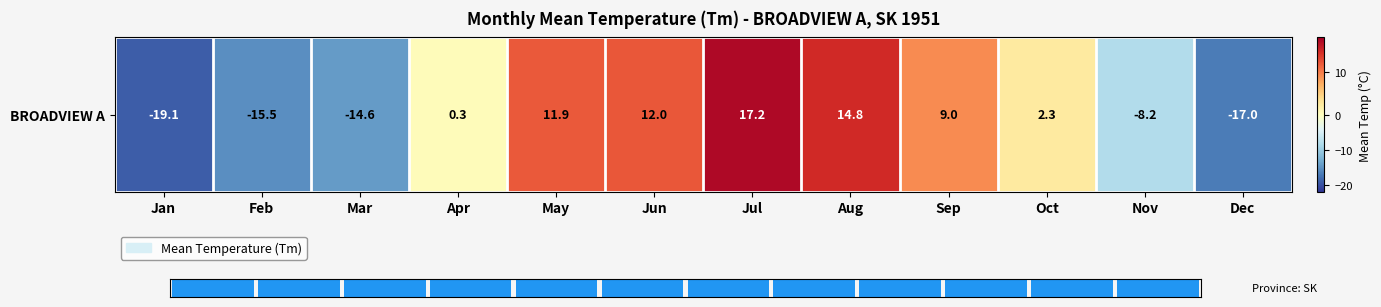

At which label does the data first exceed 2?

May